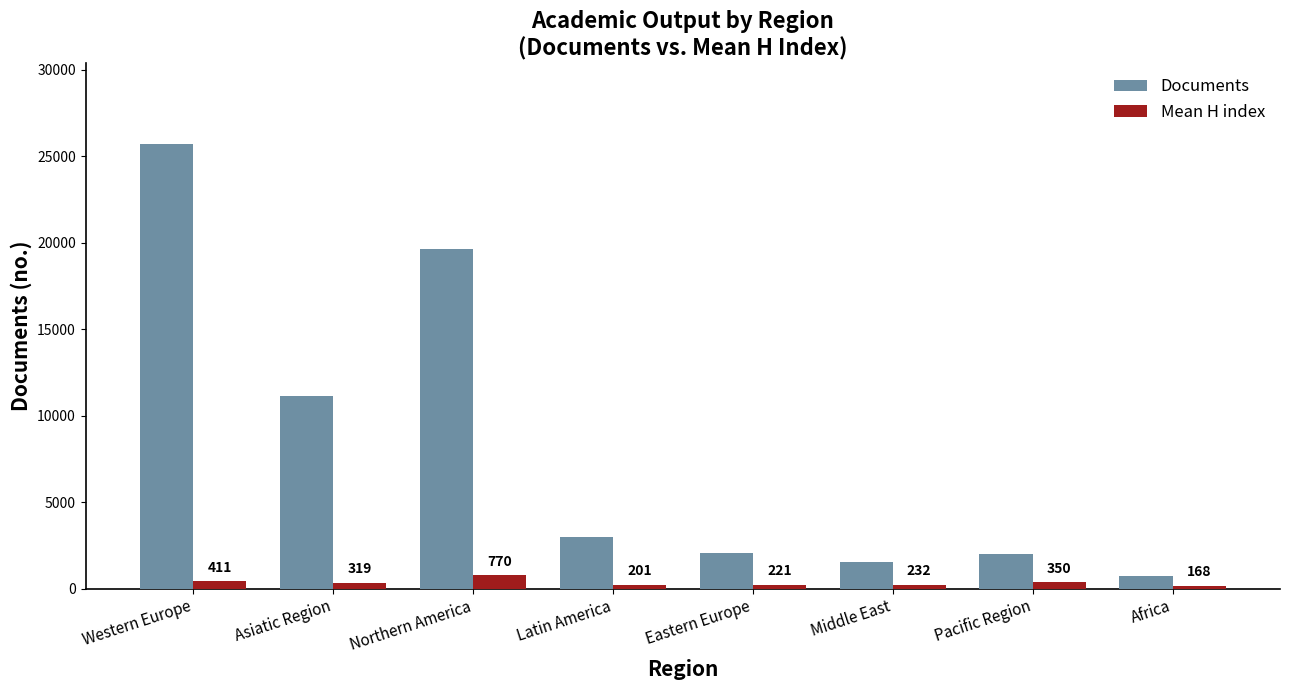

Which series changed the most between Latin America and Eastern Europe?

Documents